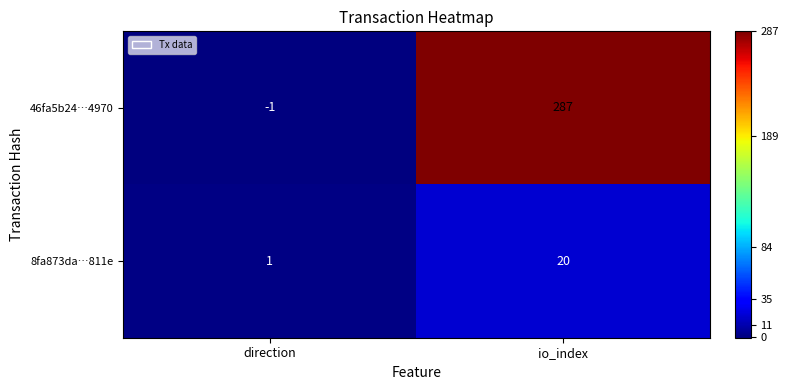

Reading left to right, list all the values displayed in this chart.

46fa5b24…4970: -1	287
8fa873da…811e: 1	20